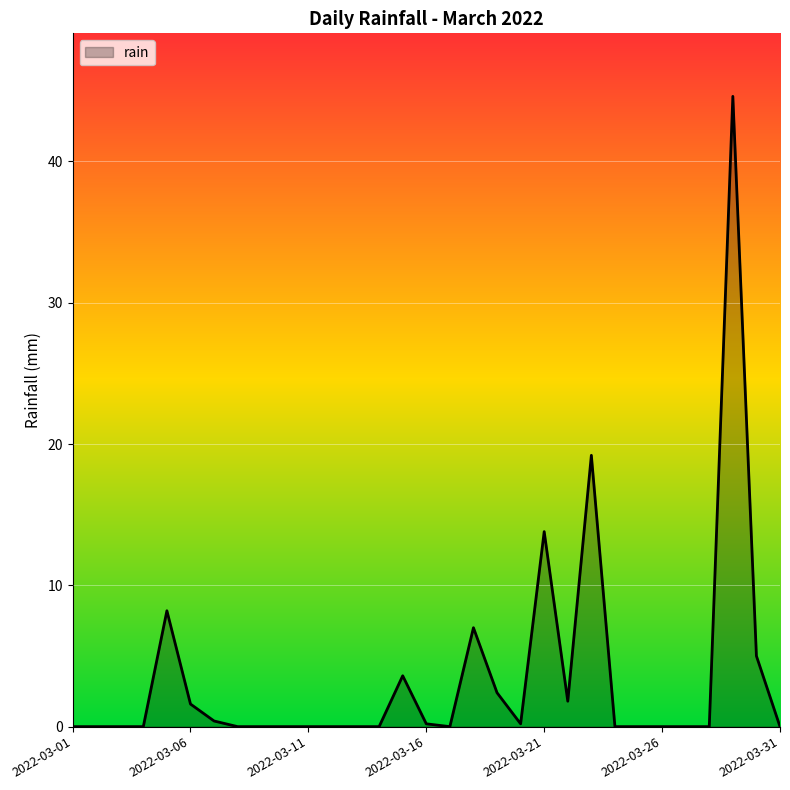

What is the maximum value shown in the chart?

44.6